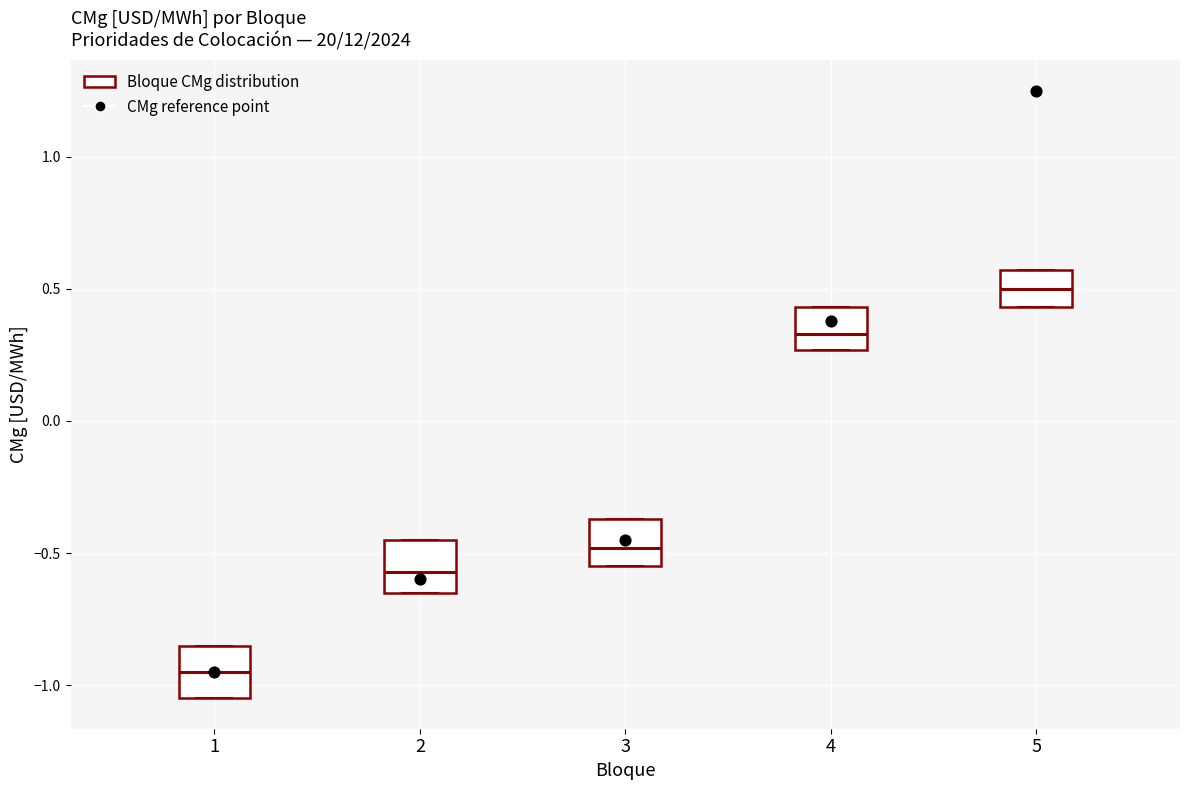

Which box's median line is the lowest?

1